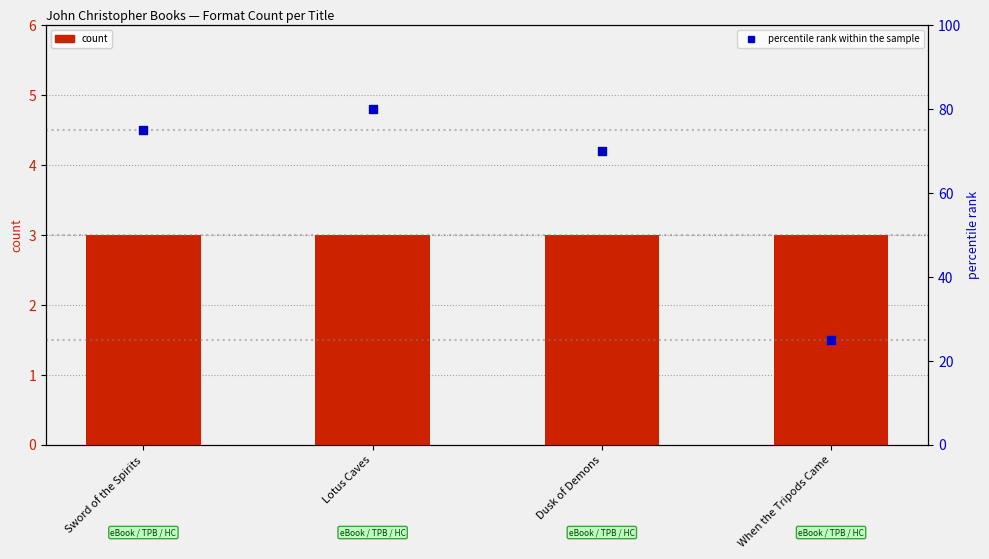

Which series reaches the minimum Y coordinate?

count